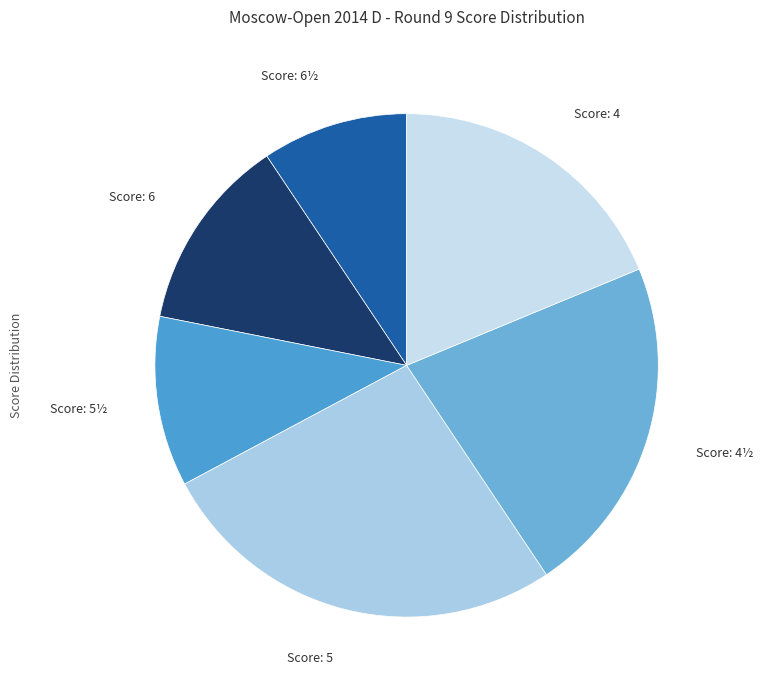

Is there a majority slice in this chart?

No